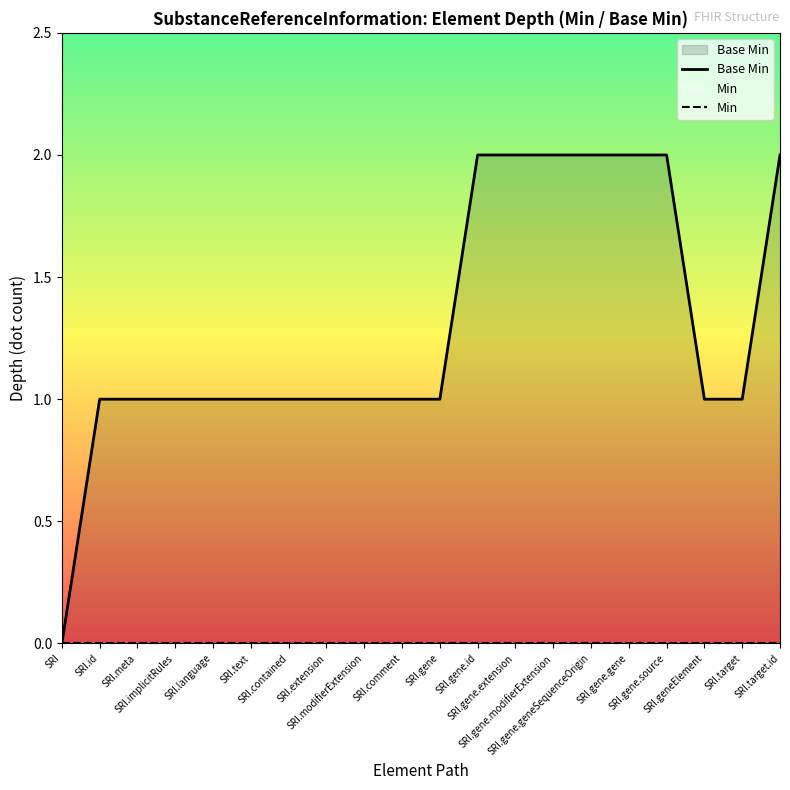

Rank the series by their maximum value, from lowest to highest.

Min, Base Min